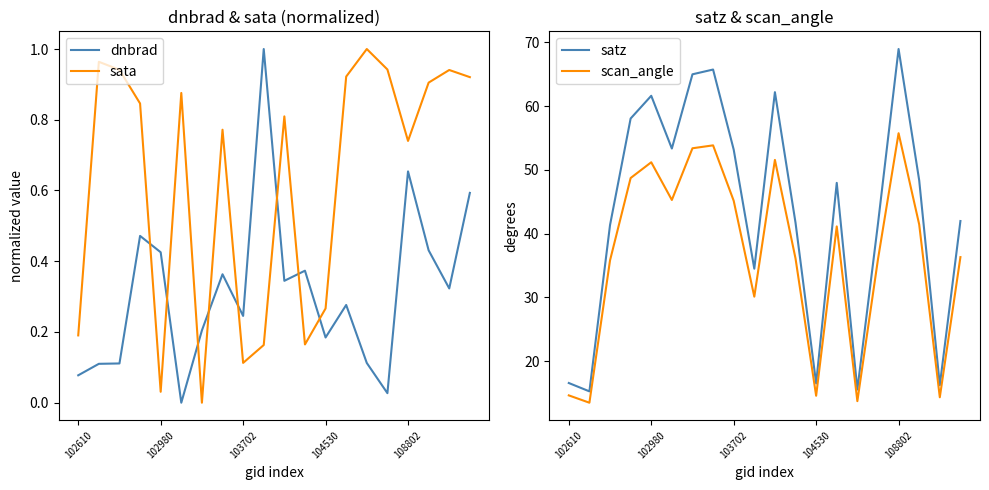

After their last crossing, which series has the higher values: dnbrad or sata?

sata